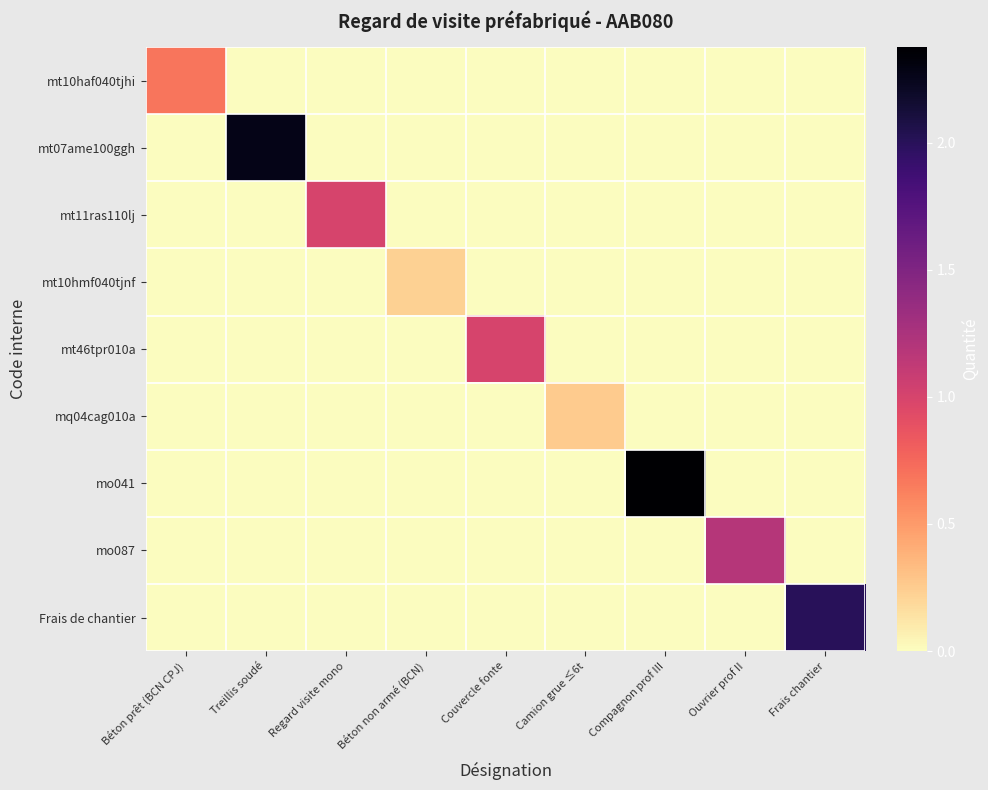

Reading left to right, extract all data points from this chart.

mt10haf040tjhi: Béton prêt (BCN CPJ)=0.7	Treillis soudé=0.0	Regard visite mono=0.0	Béton non armé (BCN)=0.0	Couvercle fonte=0.0	Camion grue ≤6t=0.0	Compagnon prof III=0.0	Ouvrier prof II=0.0	Frais chantier=0.0
mt07ame100ggh: Béton prêt (BCN CPJ)=0.0	Treillis soudé=2.3	Regard visite mono=0.0	Béton non armé (BCN)=0.0	Couvercle fonte=0.0	Camion grue ≤6t=0.0	Compagnon prof III=0.0	Ouvrier prof II=0.0	Frais chantier=0.0
mt11ras110lj: Béton prêt (BCN CPJ)=0.0	Treillis soudé=0.0	Regard visite mono=1.0	Béton non armé (BCN)=0.0	Couvercle fonte=0.0	Camion grue ≤6t=0.0	Compagnon prof III=0.0	Ouvrier prof II=0.0	Frais chantier=0.0
mt10hmf040tjnf: Béton prêt (BCN CPJ)=0.0	Treillis soudé=0.0	Regard visite mono=0.0	Béton non armé (BCN)=0.2	Couvercle fonte=0.0	Camion grue ≤6t=0.0	Compagnon prof III=0.0	Ouvrier prof II=0.0	Frais chantier=0.0
mt46tpr010a: Béton prêt (BCN CPJ)=0.0	Treillis soudé=0.0	Regard visite mono=0.0	Béton non armé (BCN)=0.0	Couvercle fonte=1.0	Camion grue ≤6t=0.0	Compagnon prof III=0.0	Ouvrier prof II=0.0	Frais chantier=0.0
mq04cag010a: Béton prêt (BCN CPJ)=0.0	Treillis soudé=0.0	Regard visite mono=0.0	Béton non armé (BCN)=0.0	Couvercle fonte=0.0	Camion grue ≤6t=0.3	Compagnon prof III=0.0	Ouvrier prof II=0.0	Frais chantier=0.0
mo041: Béton prêt (BCN CPJ)=0.0	Treillis soudé=0.0	Regard visite mono=0.0	Béton non armé (BCN)=0.0	Couvercle fonte=0.0	Camion grue ≤6t=0.0	Compagnon prof III=2.4	Ouvrier prof II=0.0	Frais chantier=0.0
mo087: Béton prêt (BCN CPJ)=0.0	Treillis soudé=0.0	Regard visite mono=0.0	Béton non armé (BCN)=0.0	Couvercle fonte=0.0	Camion grue ≤6t=0.0	Compagnon prof III=0.0	Ouvrier prof II=1.2	Frais chantier=0.0
Frais de chantier: Béton prêt (BCN CPJ)=0.0	Treillis soudé=0.0	Regard visite mono=0.0	Béton non armé (BCN)=0.0	Couvercle fonte=0.0	Camion grue ≤6t=0.0	Compagnon prof III=0.0	Ouvrier prof II=0.0	Frais chantier=2.0